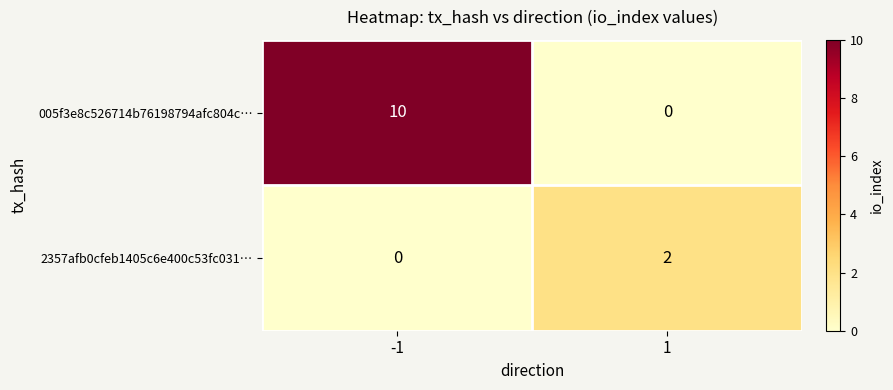

How many series are shown in this chart?

2